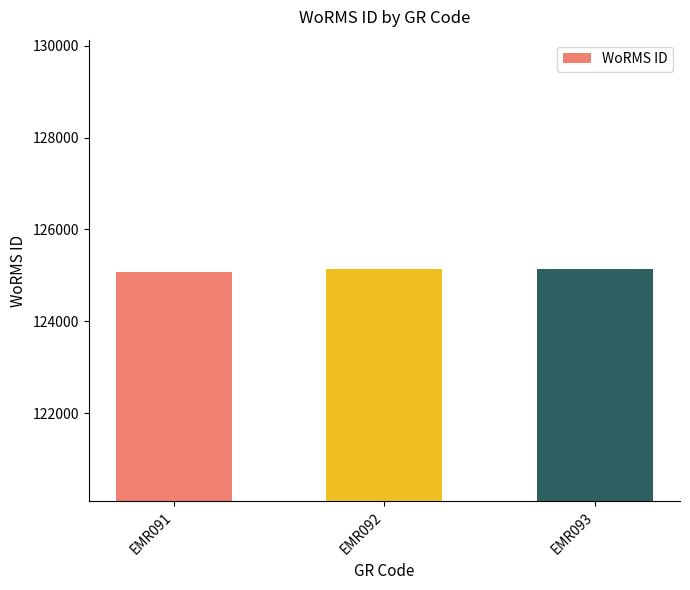

What is the value of the 2nd bar from the left?

125131